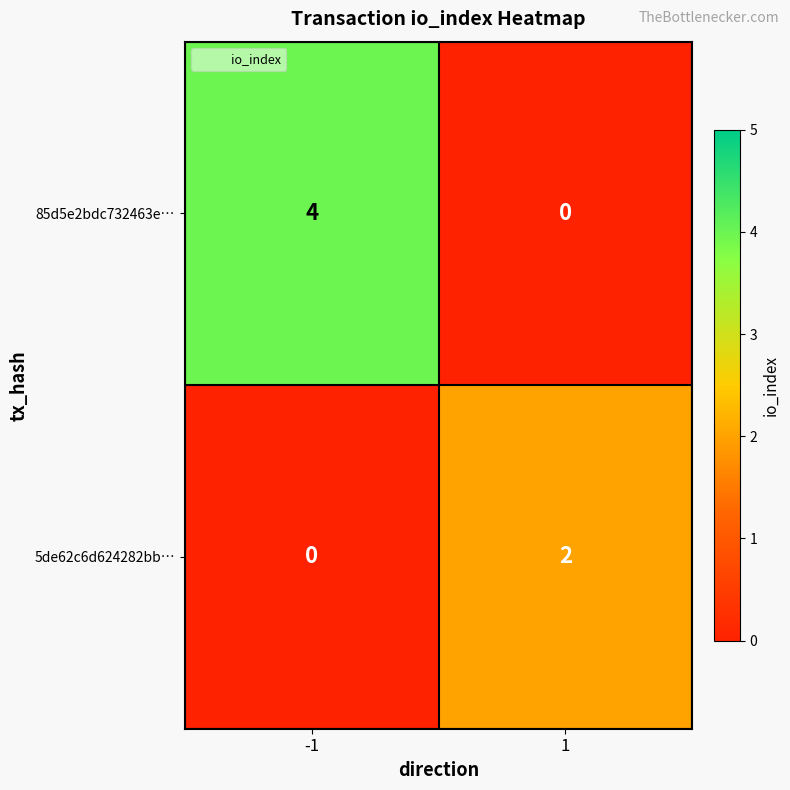

What is the sum of the 85d5e2bdc732463e… values at 1 and -1?

4